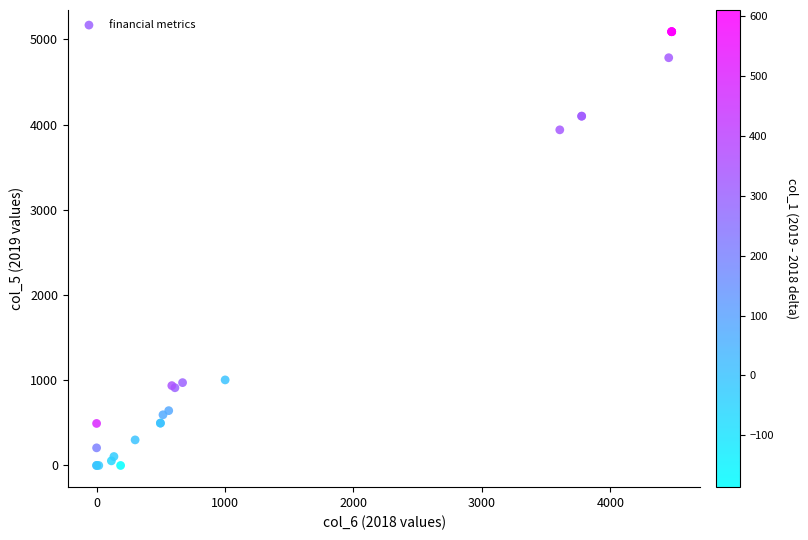

What Y value in the scatter plot is closest to 2544?

3937.5